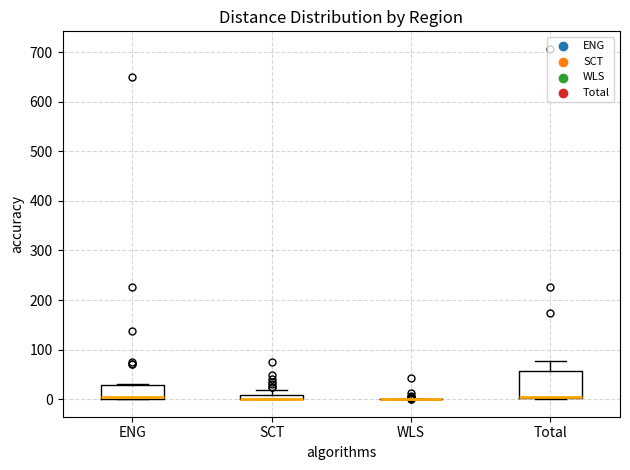

Where is the upper edge of the box for ENG on the y-axis? The values are not printed on the chart, so give them approximately, as read against the axis.

30